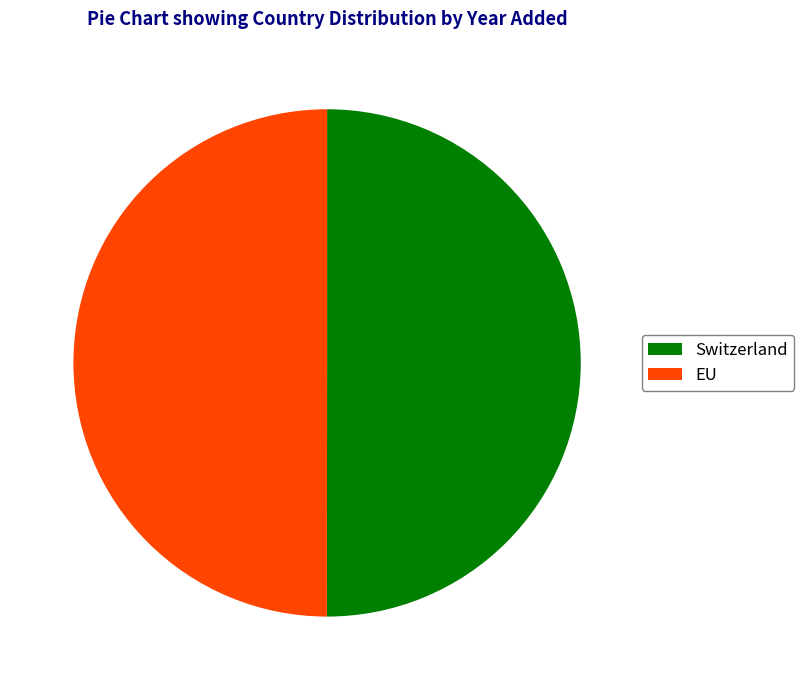

Approximately how many times larger is the value at EU compared to Switzerland?

1.0